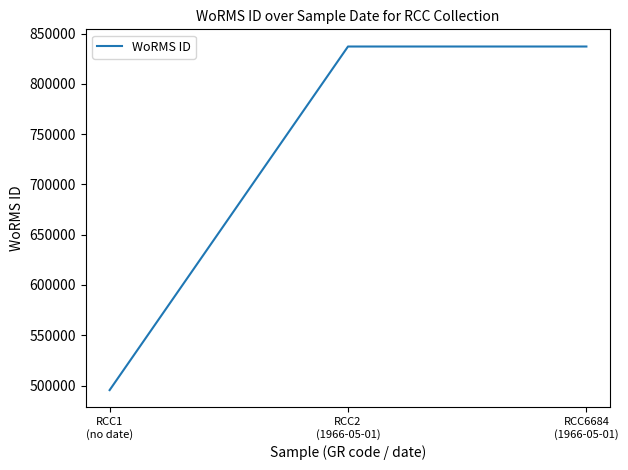

What is the smallest value displayed?

495424